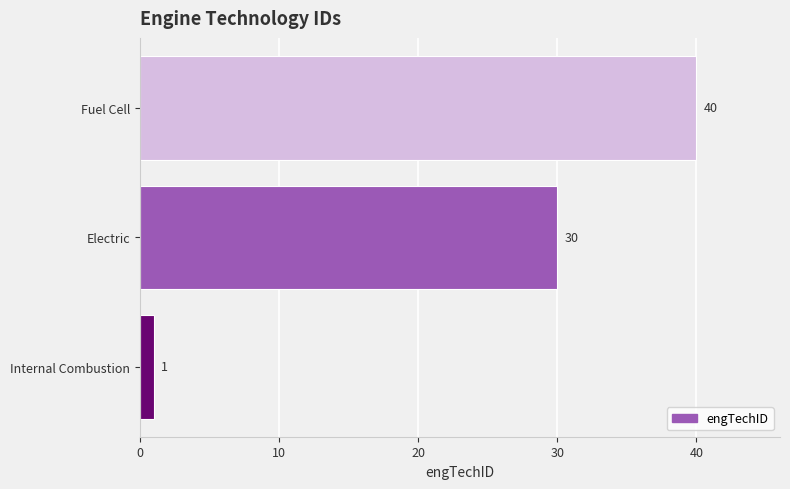

Reading bottom to top, extract all data points from this chart.

1	30	40